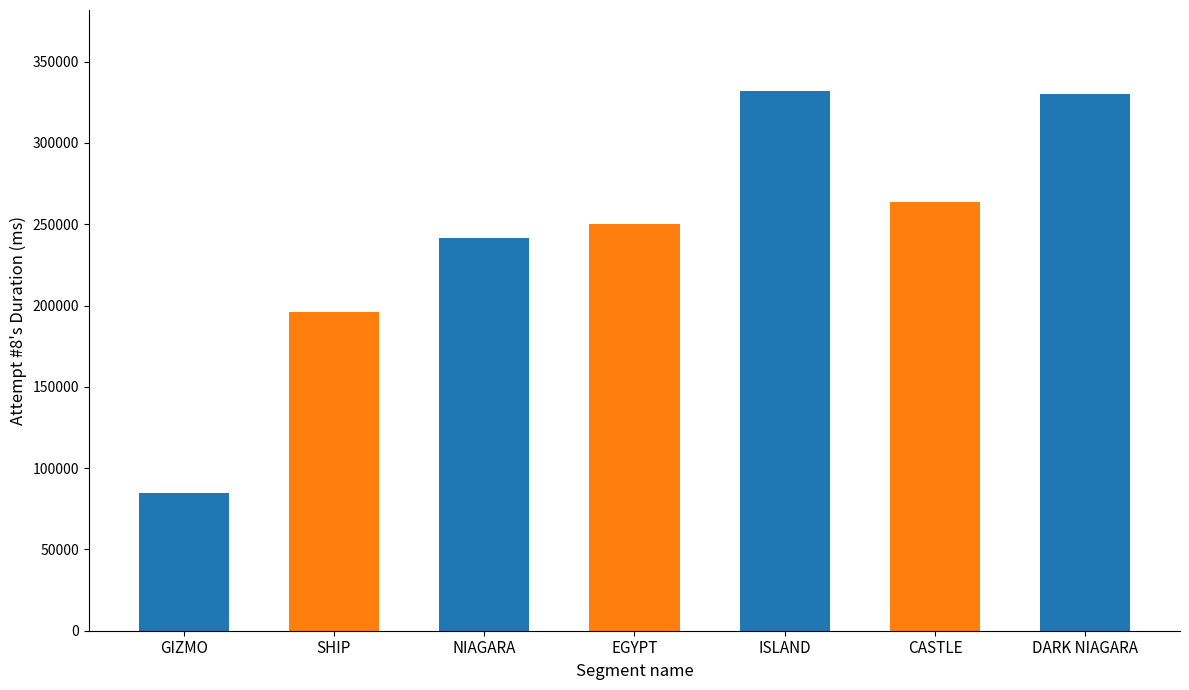

Approximately how many times larger is the value at NIAGARA compared to SHIP?

1.2